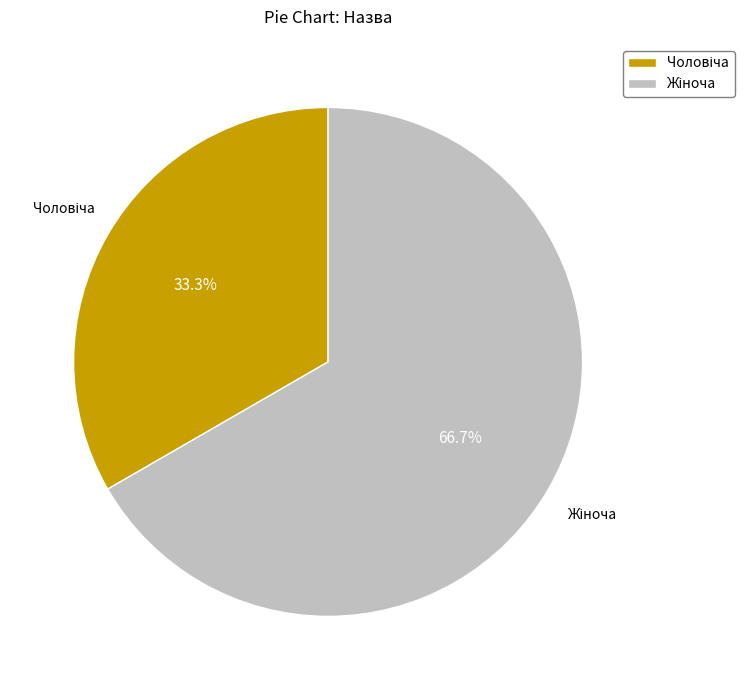

Does any single category account for the majority?

Yes